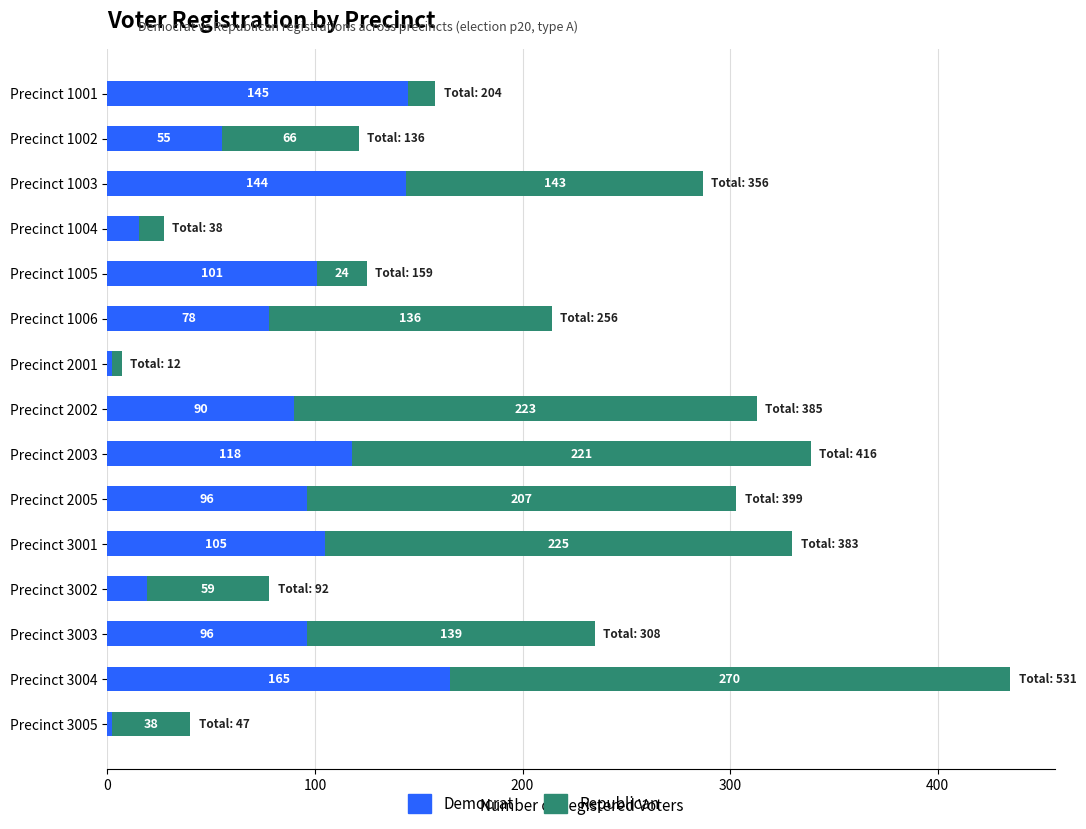

True or false: Democrat has a value of 2 at Precinct 3005.

True